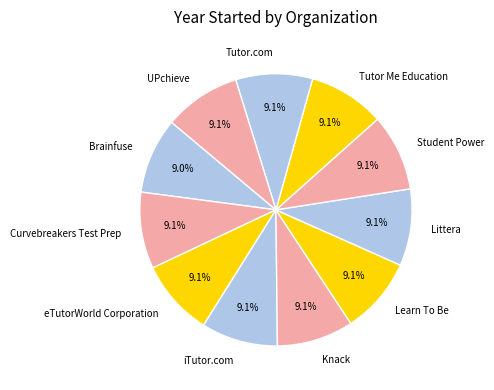

What portion of the pie excludes UPchieve?

90.9%